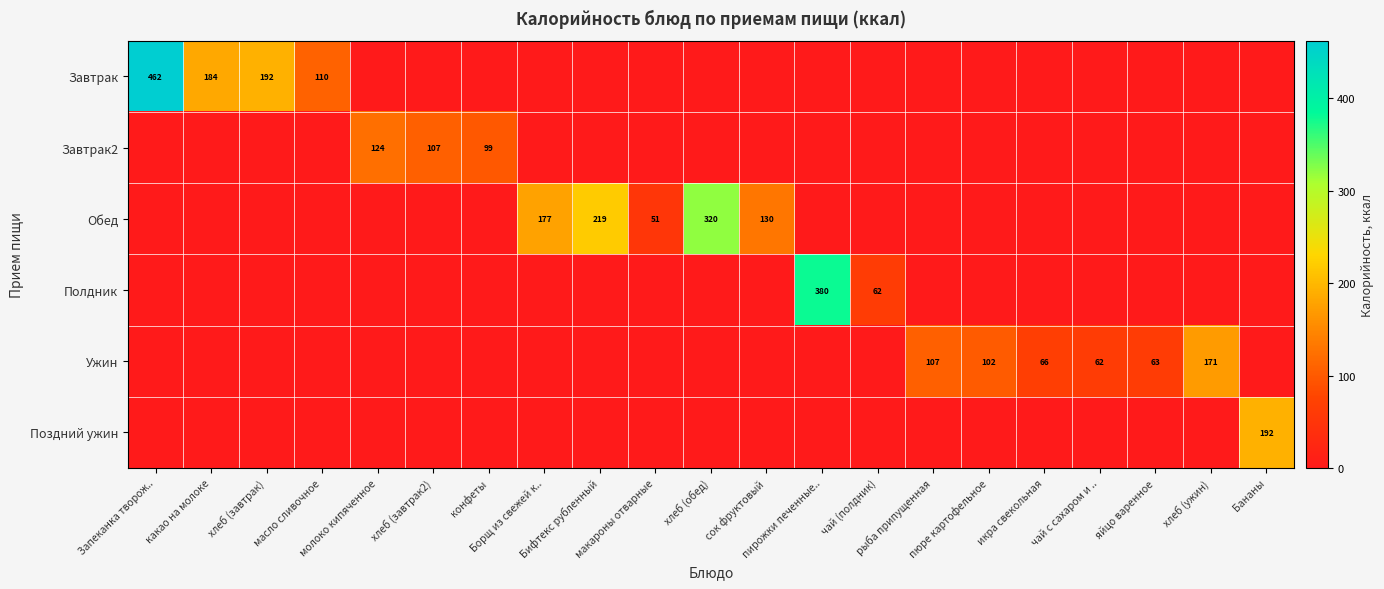

What is the sum of all Полдник values?

442.2